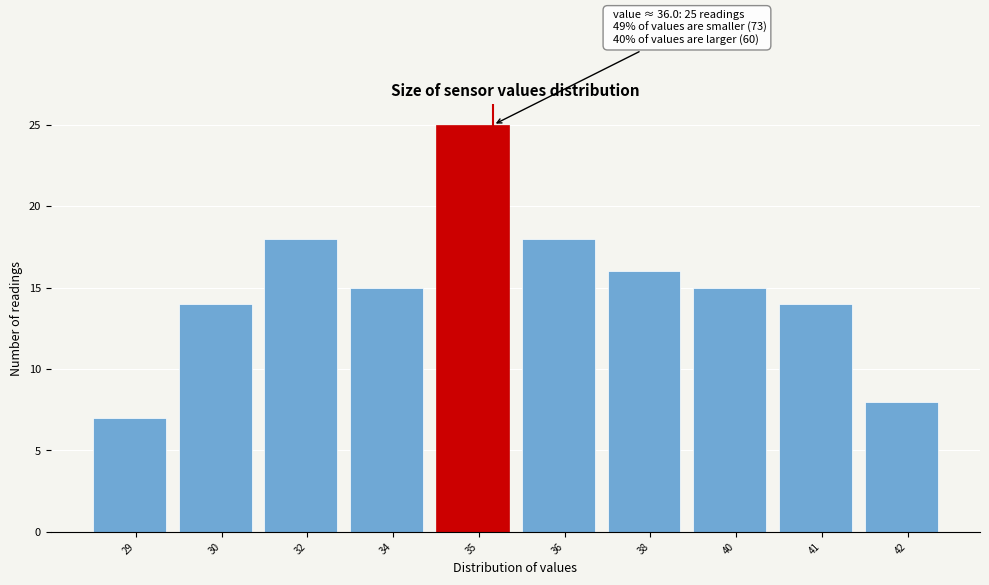

Reading right to left, what are all the values shown in this chart?

8	14	15	16	18	25	15	18	14	7